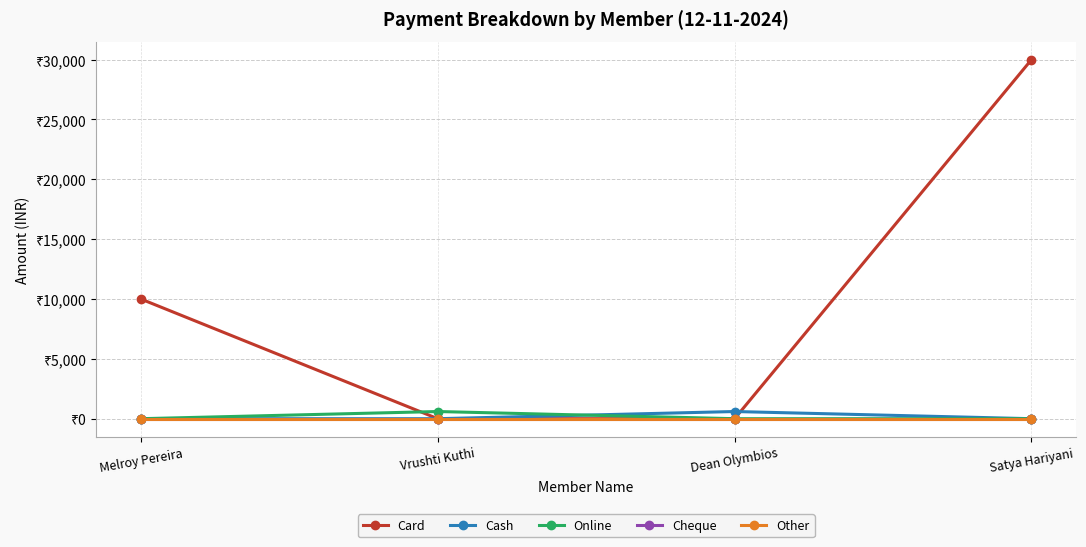

Is this an area chart (filled region under the line)?

No